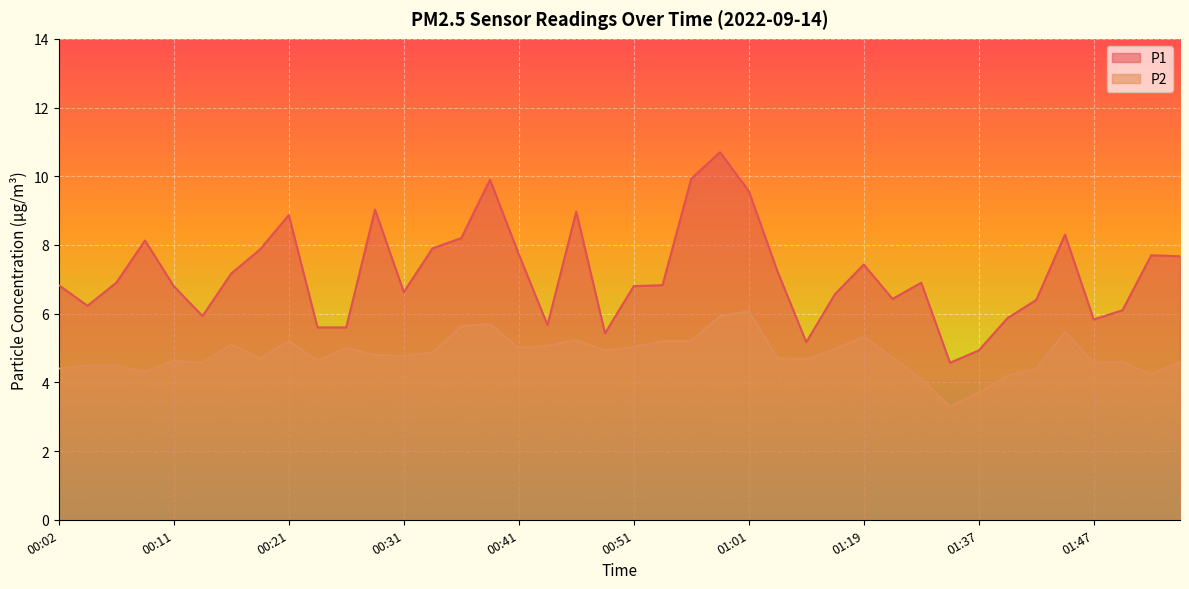

Reading left to right, extract all data points from this chart.

P1: 6.8	6.2	6.9	8.1	6.8	5.9	7.2	7.9	8.9	5.6	5.6	9.0	6.6	7.9	8.2	9.9	7.7	5.7	9.0	5.4	6.8	6.8	9.9	10.7	9.6	7.2	5.2	6.6	7.4	6.4	6.9	4.6	4.9	5.9	6.4	8.3	5.8	6.1	7.7	7.7
P2: 4.4	4.5	4.5	4.3	4.6	4.6	5.1	4.7	5.2	4.6	5.0	4.8	4.8	4.9	5.6	5.7	5.0	5.1	5.2	4.9	5.0	5.2	5.2	5.9	6.1	4.7	4.7	5.0	5.3	4.7	4.1	3.3	3.7	4.2	4.4	5.5	4.6	4.6	4.2	4.6